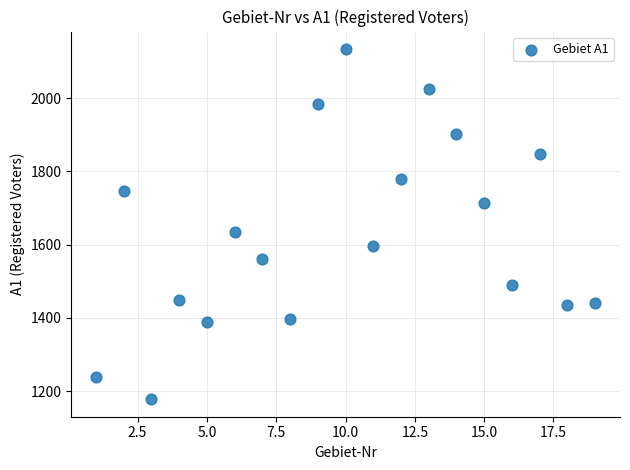

What Y value in the scatter plot is closest to 1656?

1635